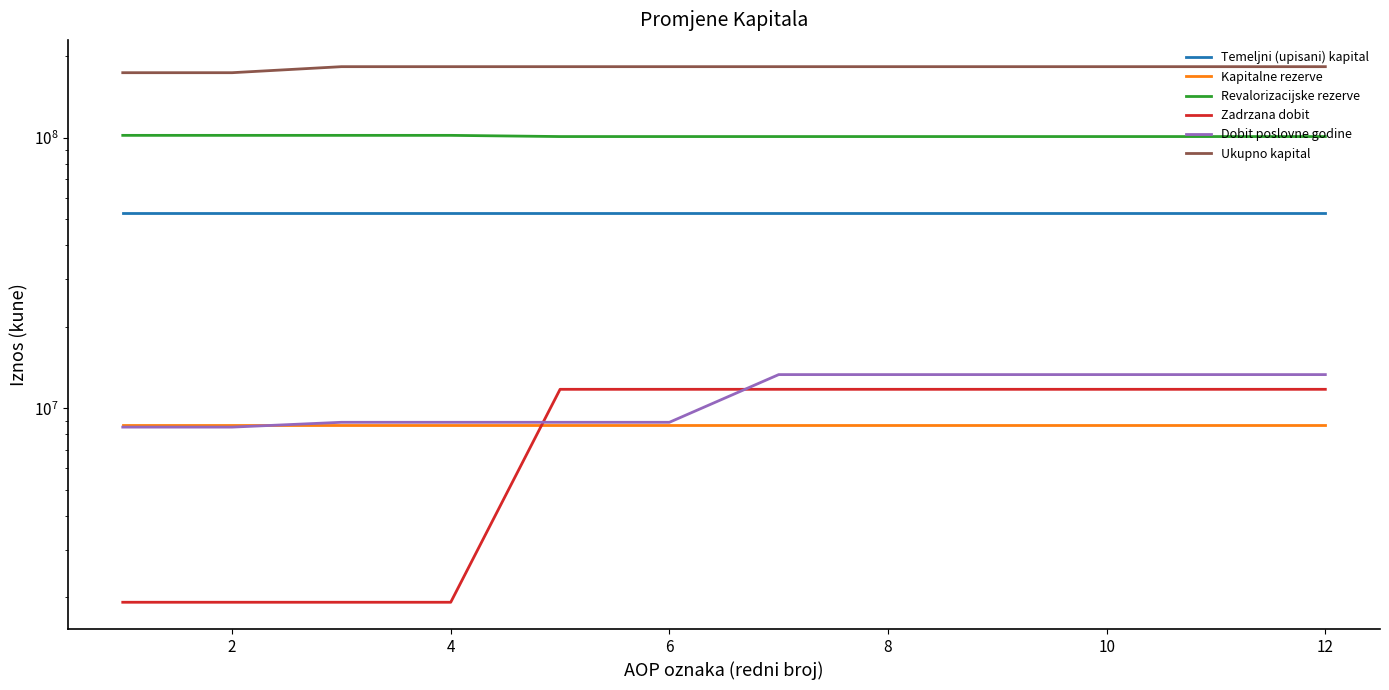

Does the chart display data point markers on the line(s)?

No